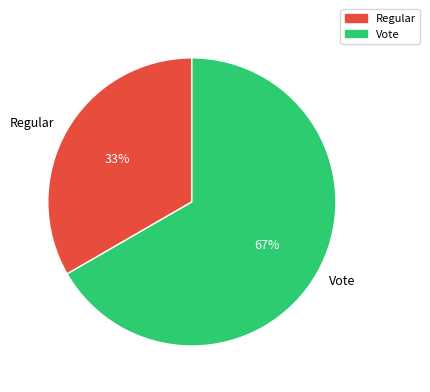

Do Regular and Vote together represent more than half of the pie?

Yes